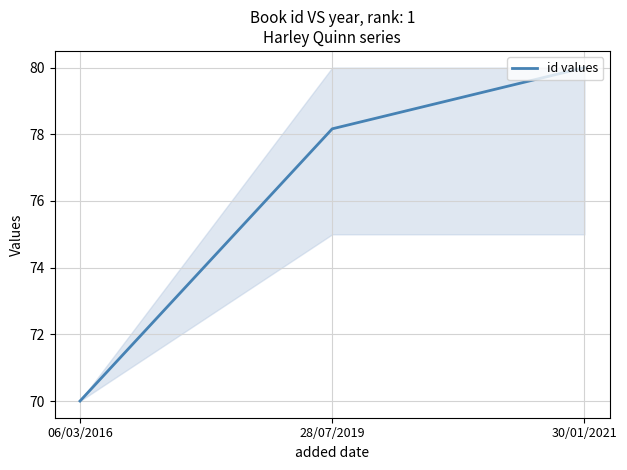

Rank the categories by value from highest to lowest.

30/01/2021, 28/07/2019, 06/03/2016